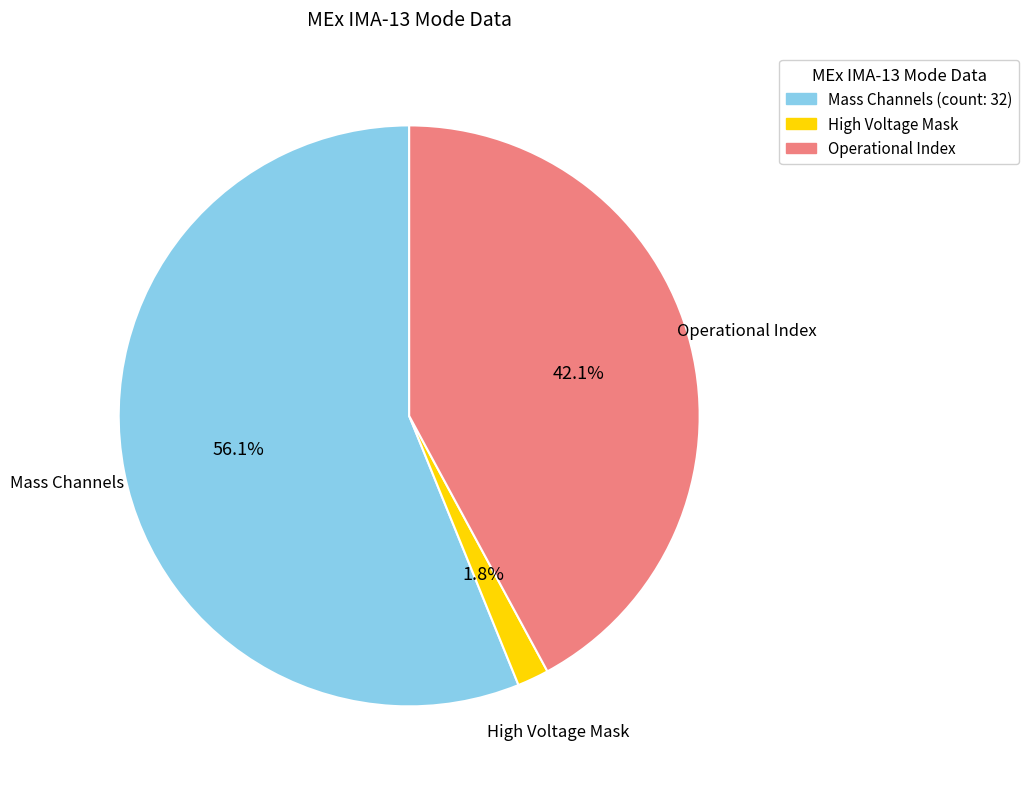

Is there a majority slice in this chart?

Yes